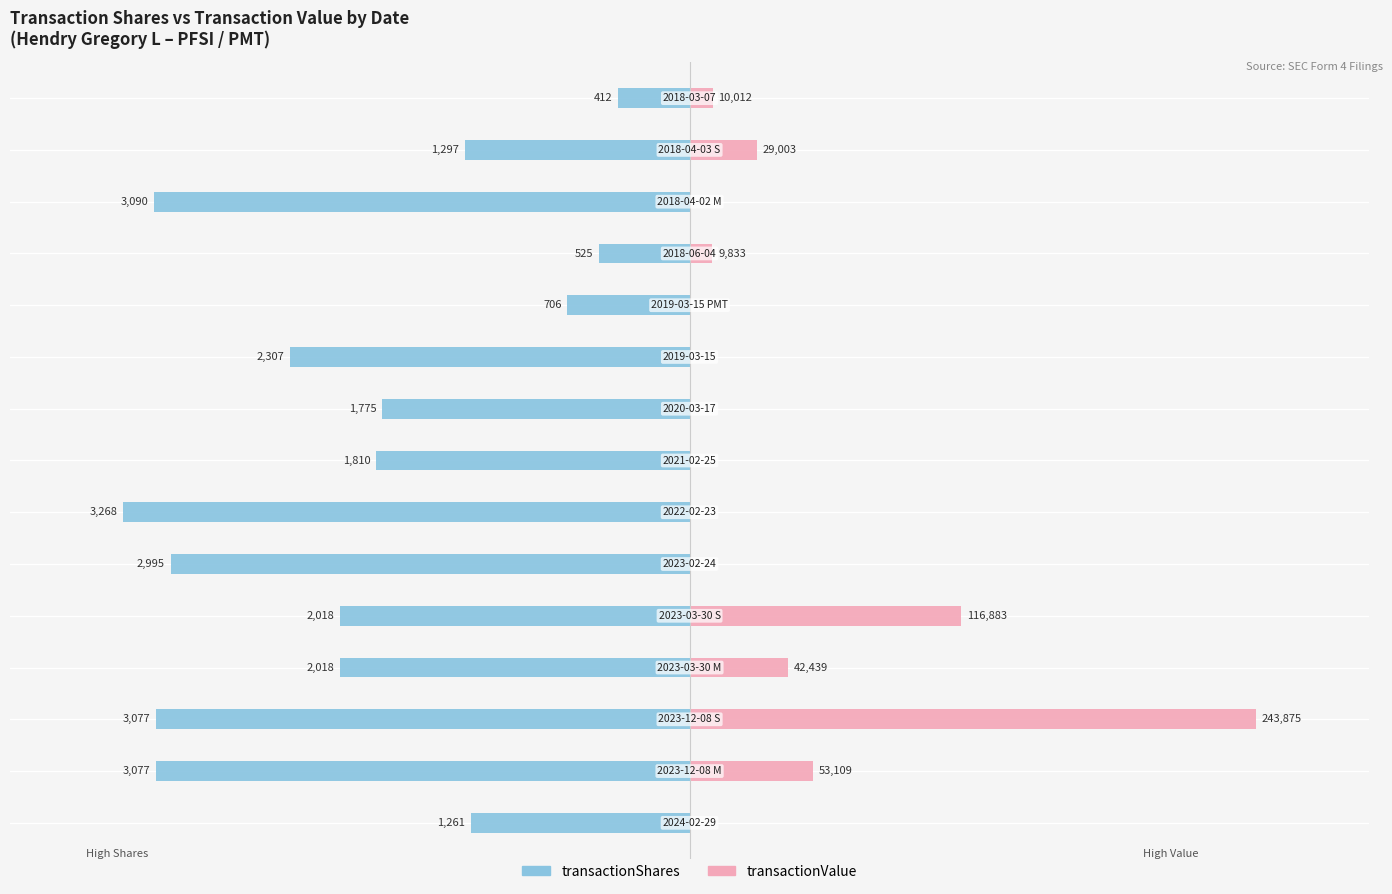

Are the bars grouped side by side (vs. stacked)?

Yes